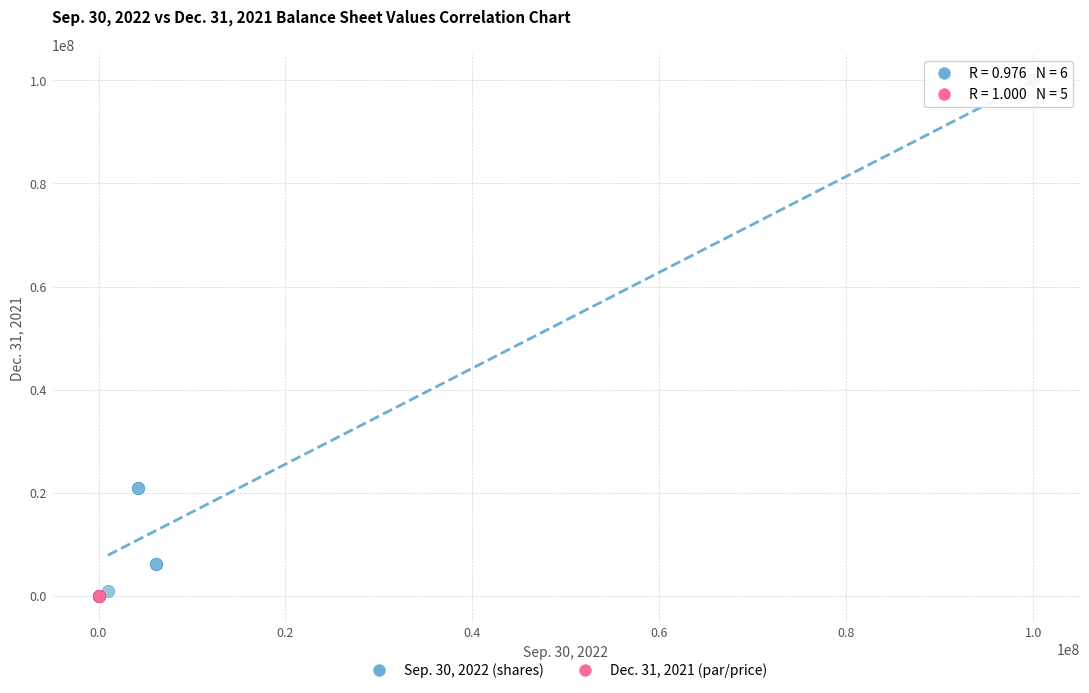

Which series has the widest spread of Y values?

Sep. 30, 2022 (shares)